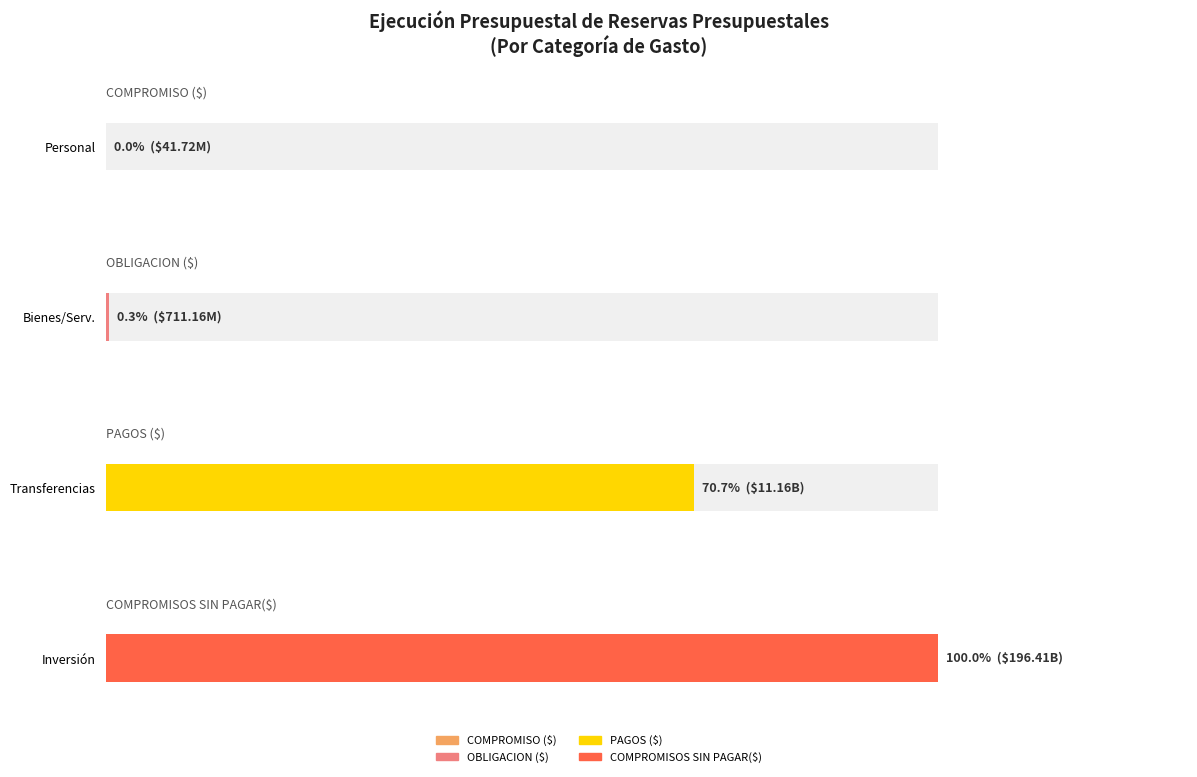

What are all the series names shown in the legend?

COMPROMISO ($), OBLIGACION ($), PAGOS ($), COMPROMISOS SIN PAGAR($)